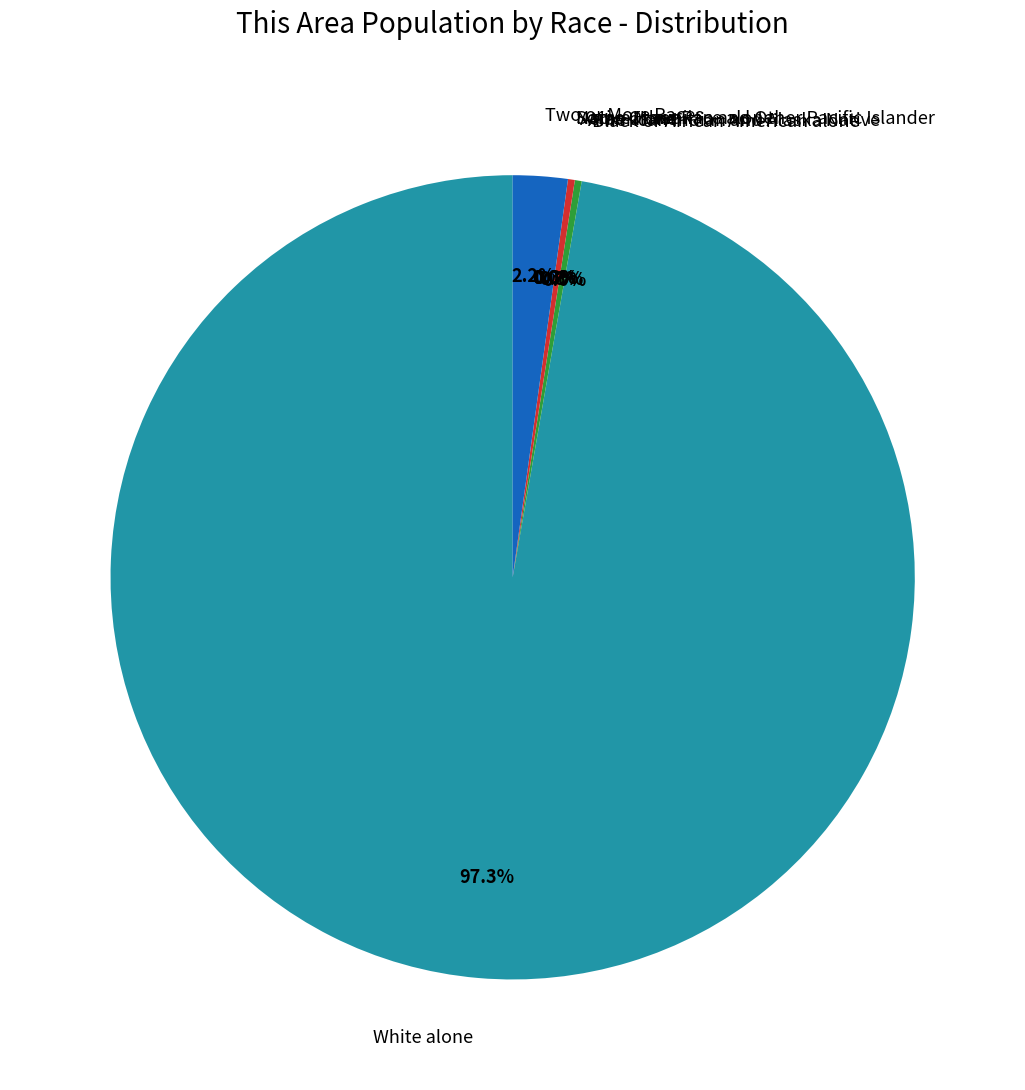

To the nearest percent, what percentage of the pie is White alone?

97%